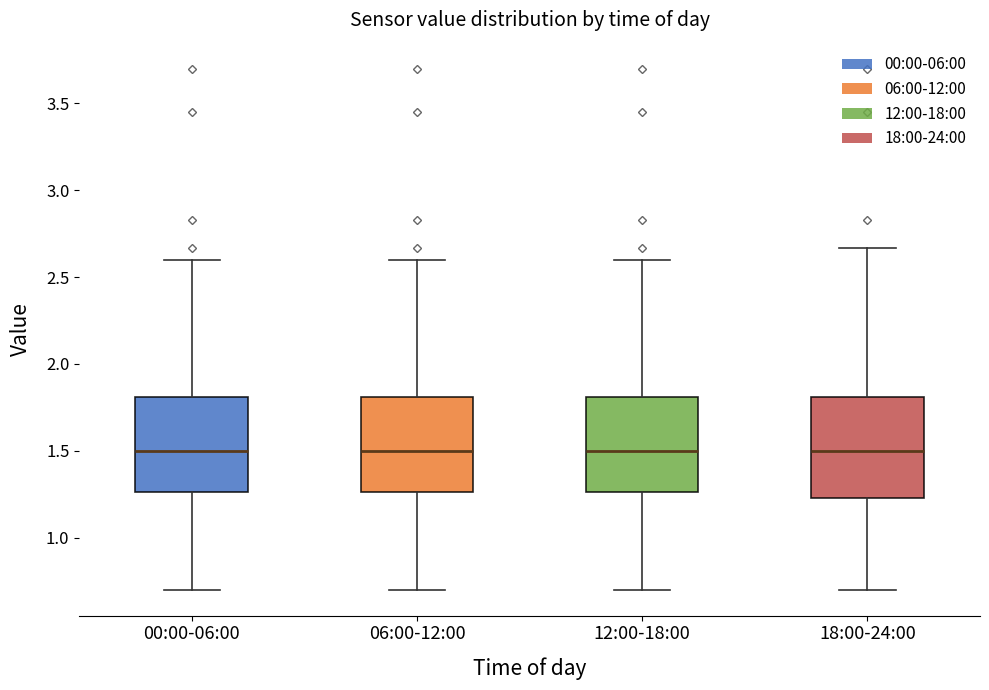

Reading left to right, read every box against the y-axis: the position of its median line, the range the box covers, and the ends of its whiskers. The values are not printed on the chart, so give them approximately, as read against the axis.

00:00-06:00: median 1.50, box 1.25 to 1.80, whiskers 0.70 to 2.60
06:00-12:00: median 1.50, box 1.25 to 1.80, whiskers 0.70 to 2.60
12:00-18:00: median 1.50, box 1.25 to 1.80, whiskers 0.70 to 2.60
18:00-24:00: median 1.50, box 1.25 to 1.80, whiskers 0.70 to 2.65